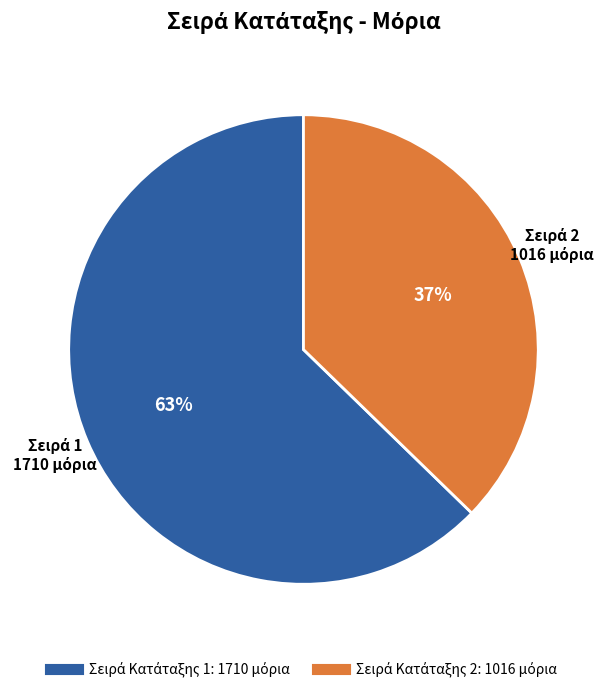

Is there any slice that represents more than half of the pie?

Yes